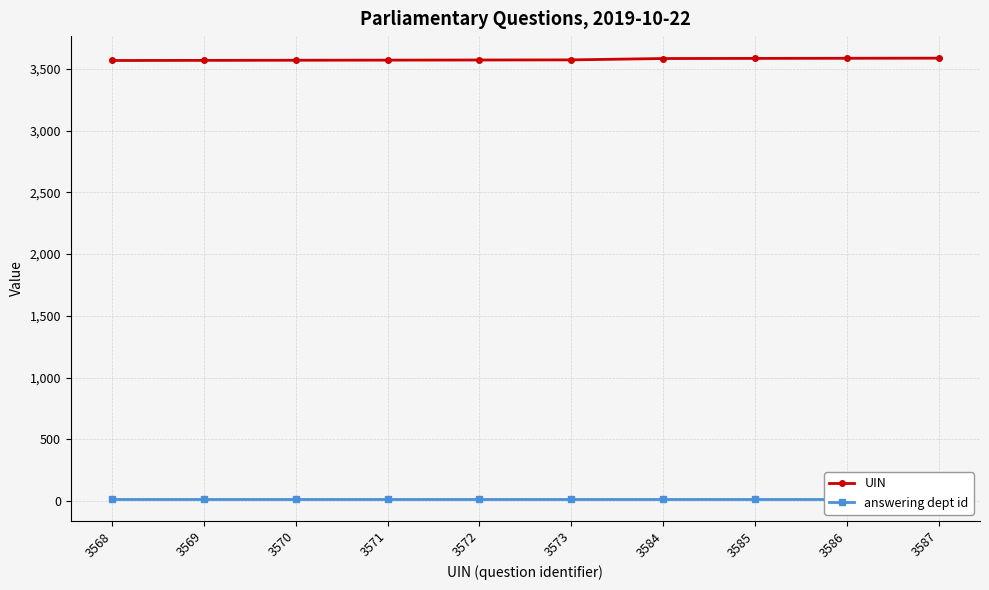

List the series in order of their overall mean, highest first.

UIN, answering dept id